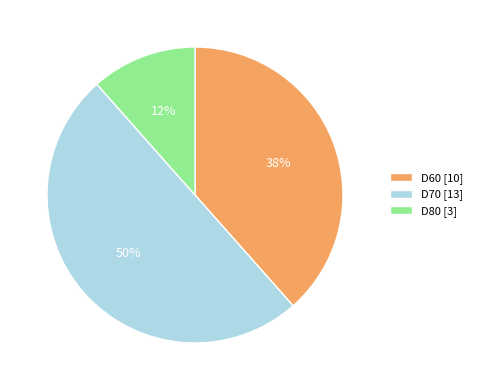

Approximately how many times larger is the value at D80 compared to D60?

0.3